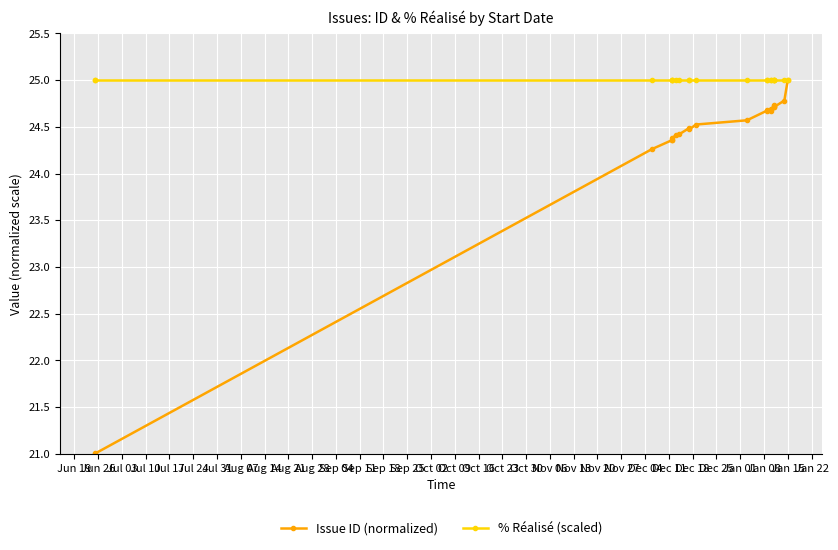

The Issue ID (normalized) series shows 12.8 at Aug 14. True or false?

False